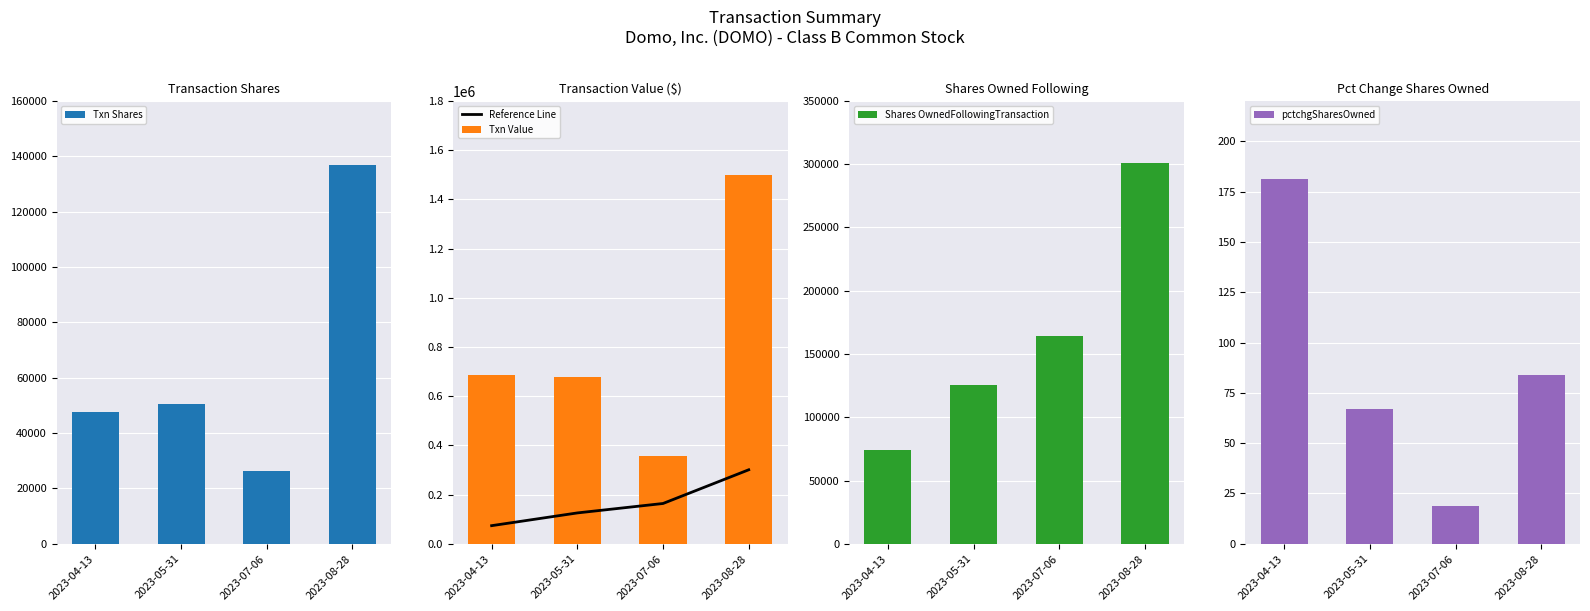

How many data points in Reference Line are above 163884?

1